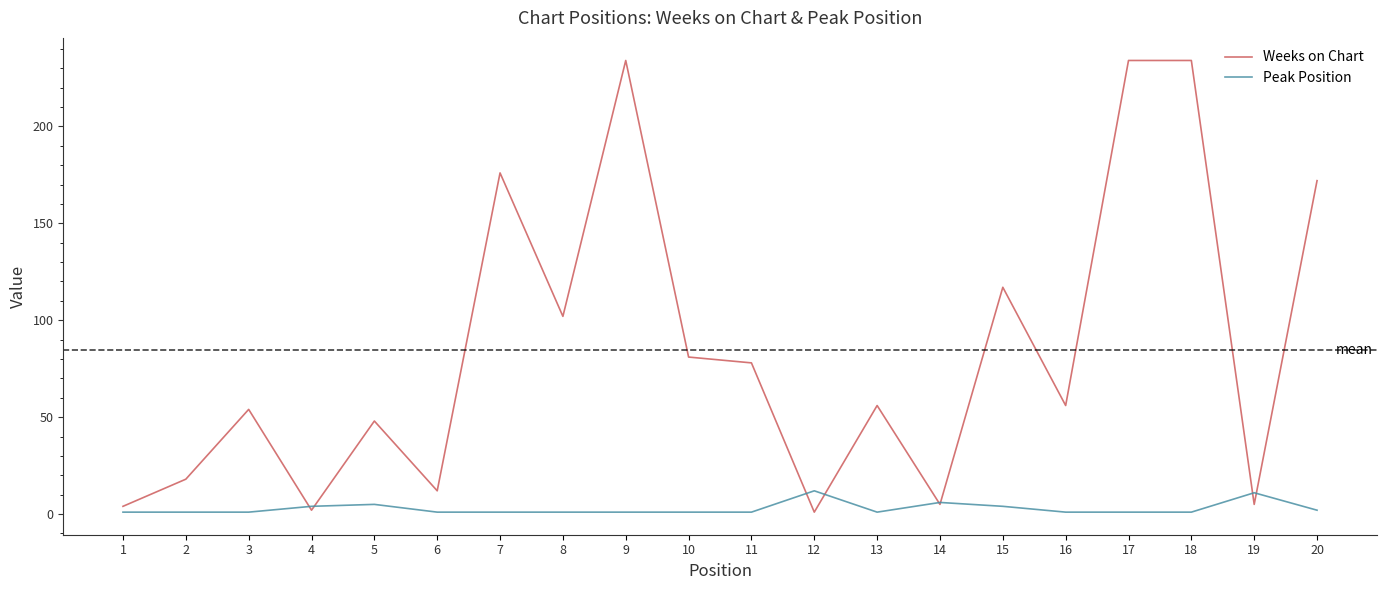

List the series in order of their overall mean, highest first.

Weeks on Chart, Peak Position